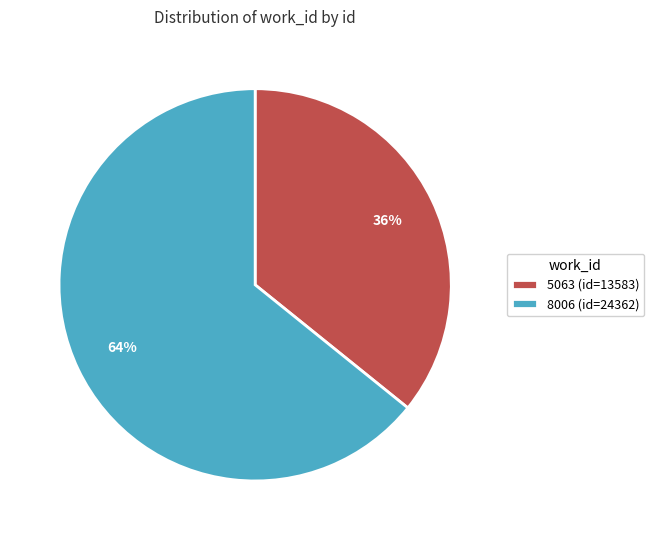

Do 8006 (id=24362) and 5063 (id=13583) together represent more than half of the pie?

Yes